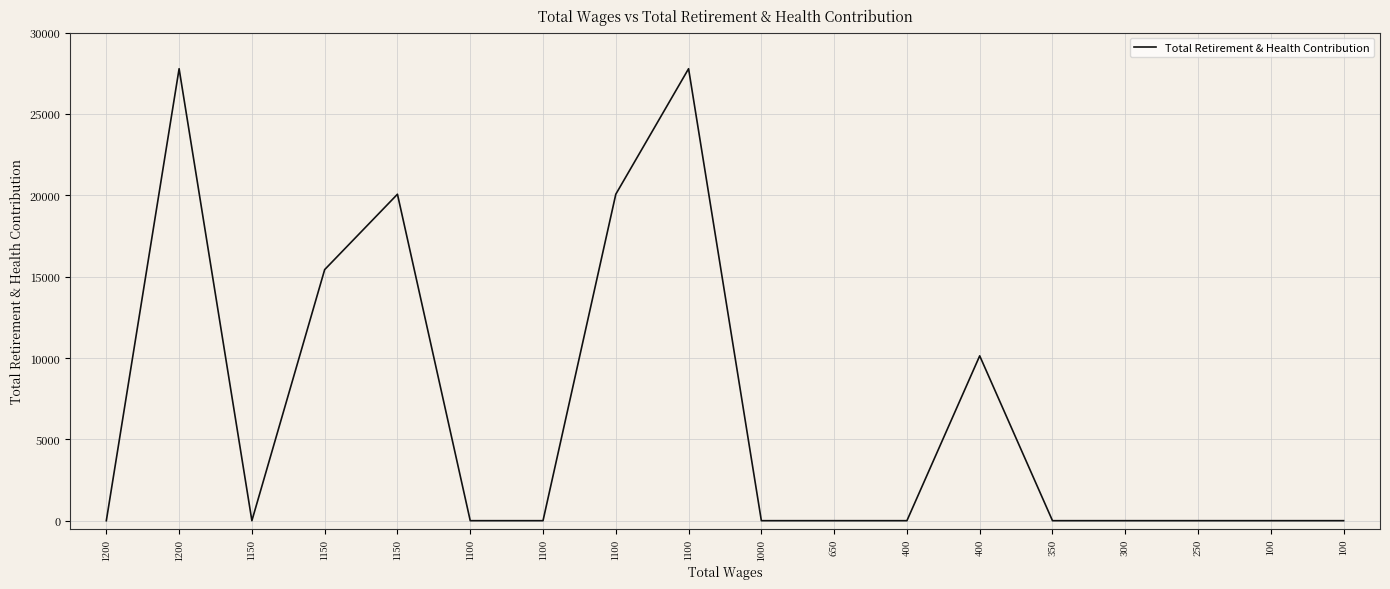

At which category does the data reach its first local peak?

1200